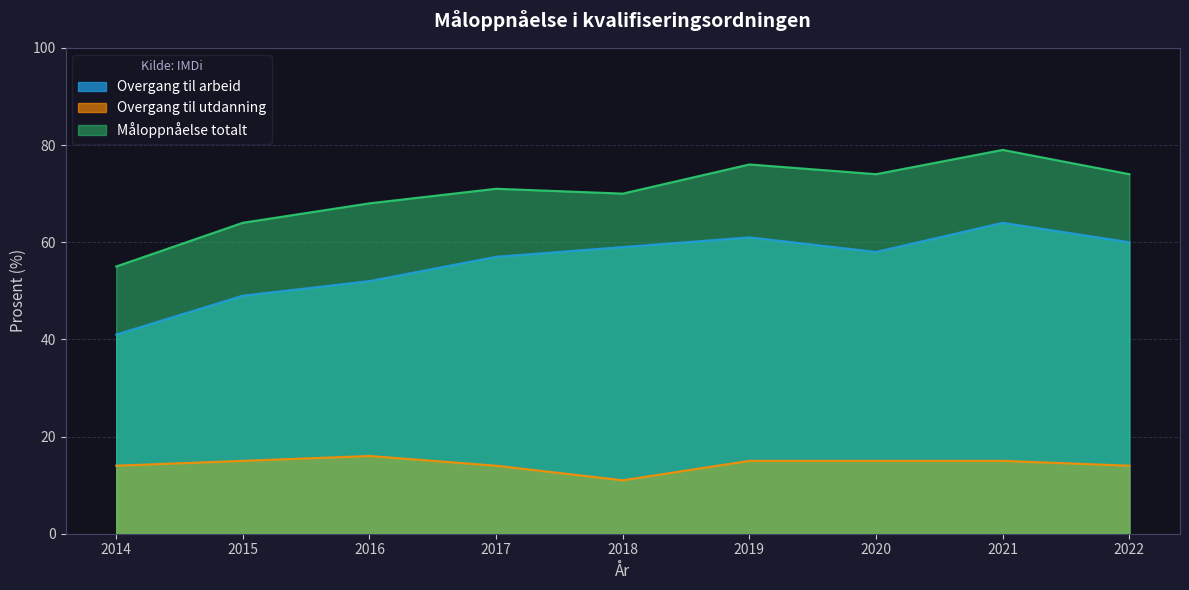

What is the value of the Måloppnåelse totalt point at the 4th from the left?

71